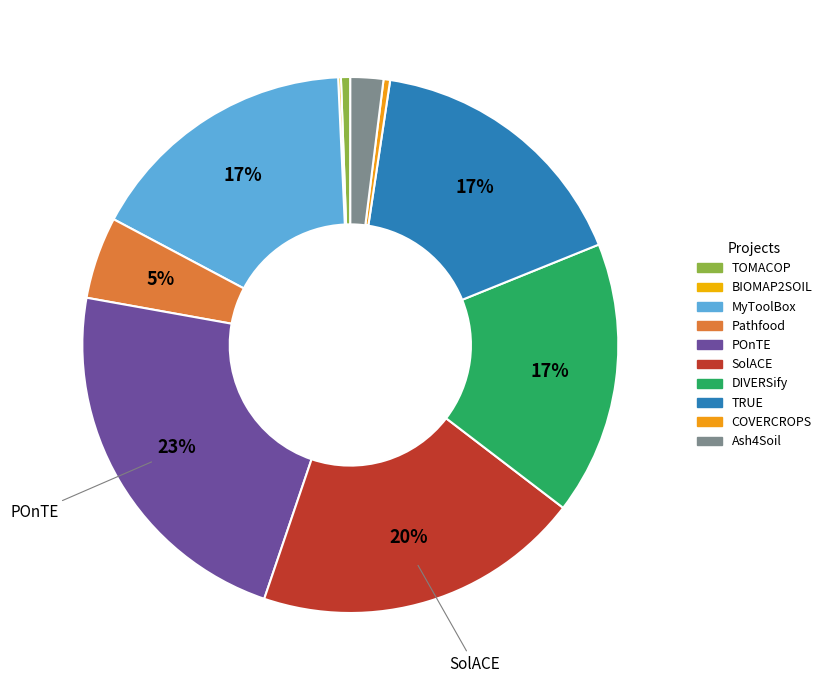

How many segments does this pie chart have?

10